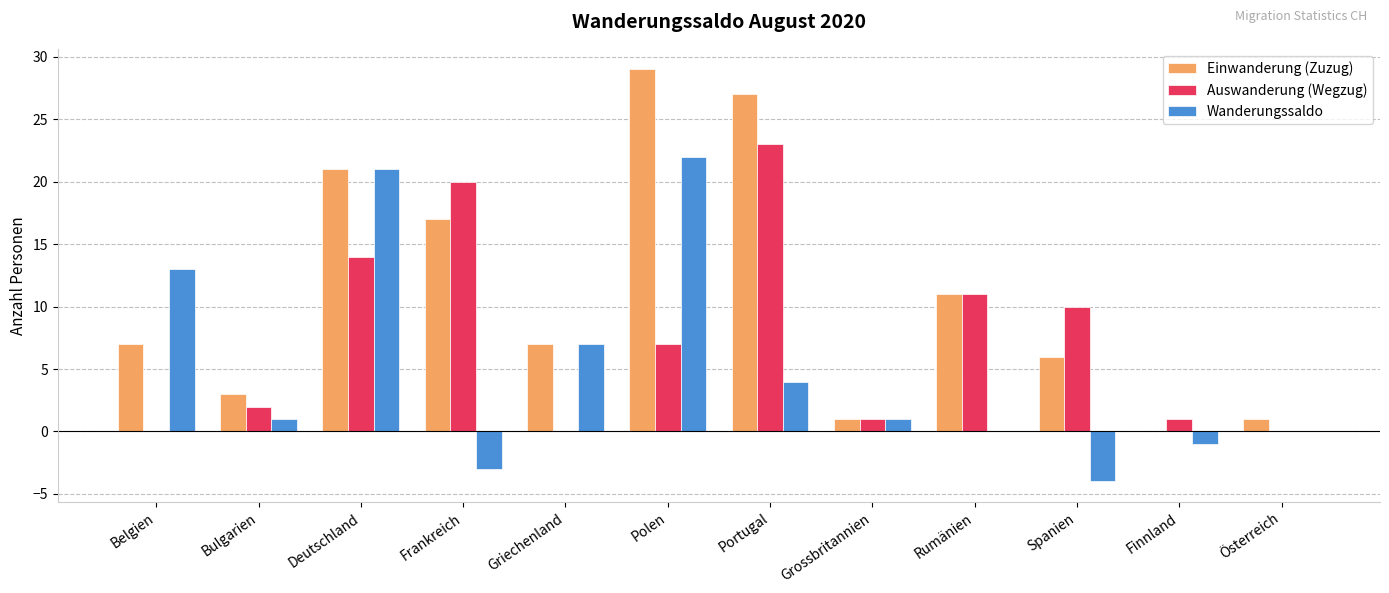

The Einwanderung (Zuzug) series shows 23 at Frankreich. True or false?

False